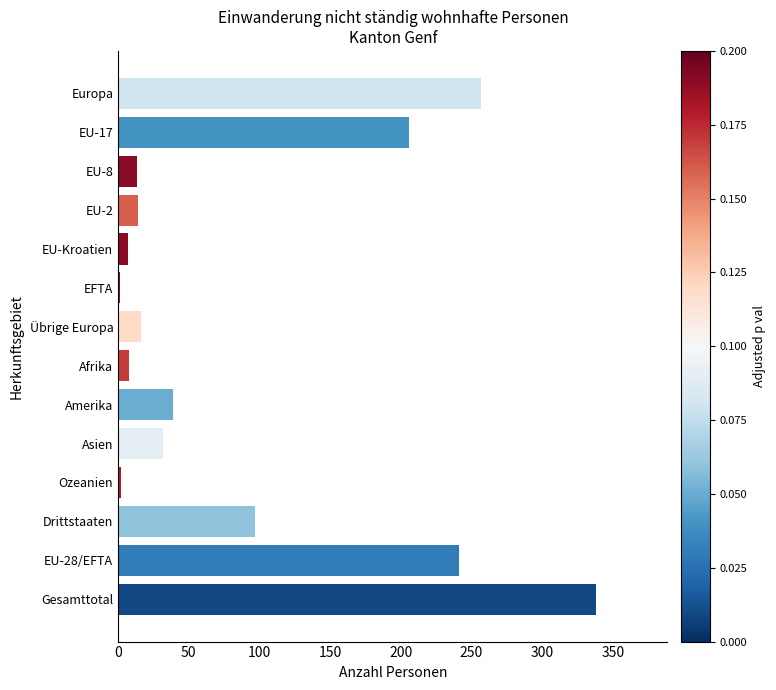

What is the ratio of the value at EU-2 to the value at EU-8?

1.1